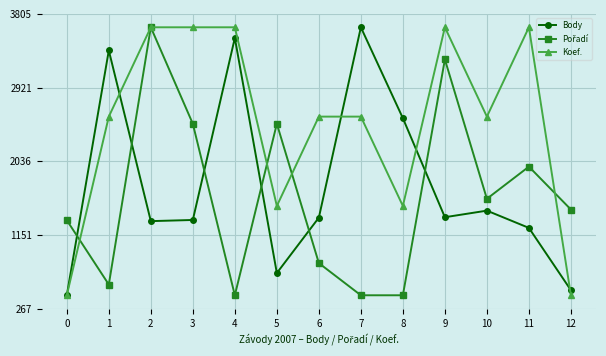

What is the difference between the highest and lowest values at 9?

2280.0